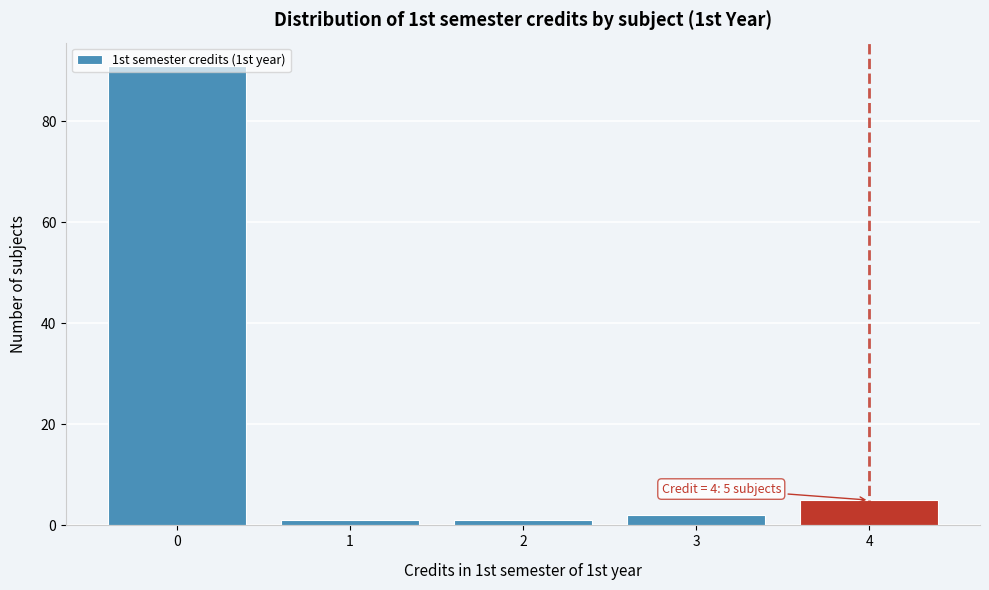

Over which range of the x-axis is the bar tallest?

-0.5 to 0.5